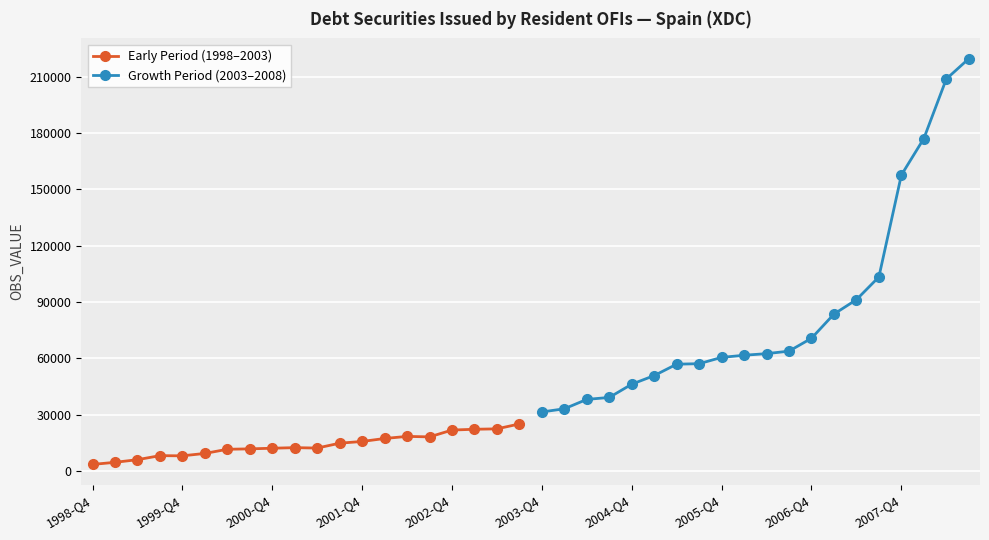

True or false: Growth Period (2003–2008) and Early Period (1998–2003) intersect in this chart.

False